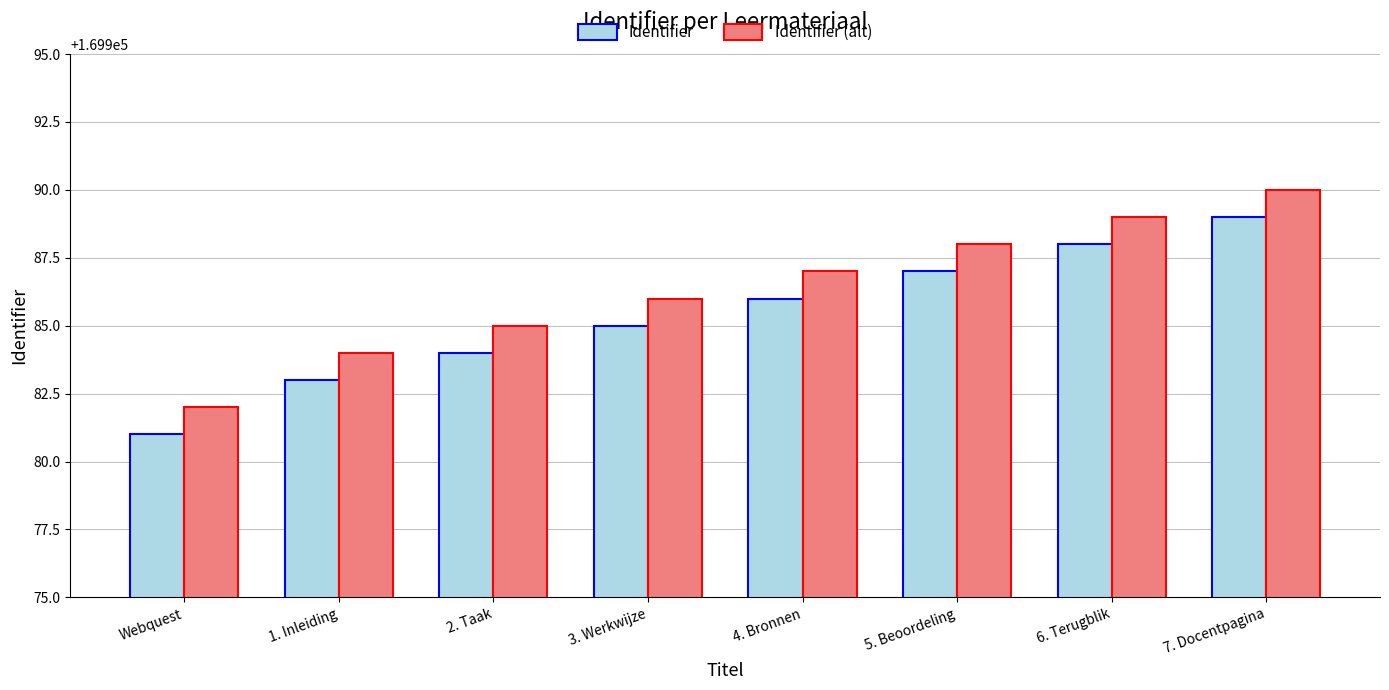

Is the value of Identifier (alt) at 7. Docentpagina greater than the value of Identifier at Webquest?

Yes